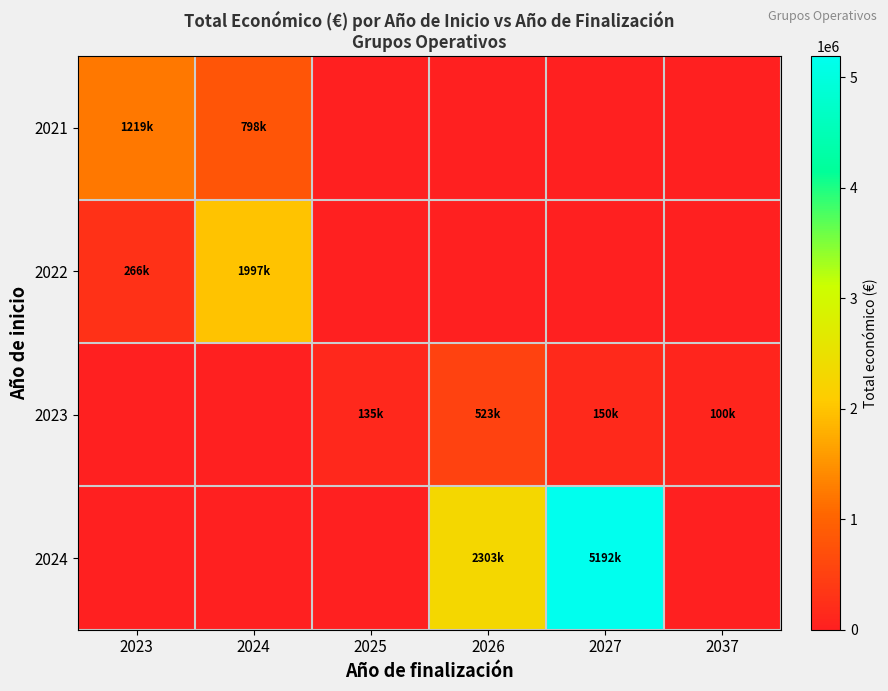

List the series in order of their peak value, highest first.

2024, 2022, 2021, 2023